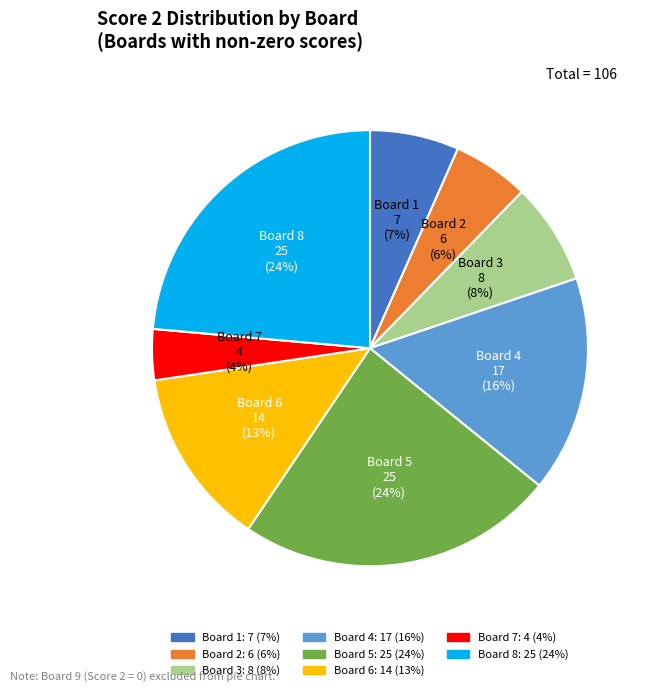

Is it true that Board 1 is 7% of the pie?

True